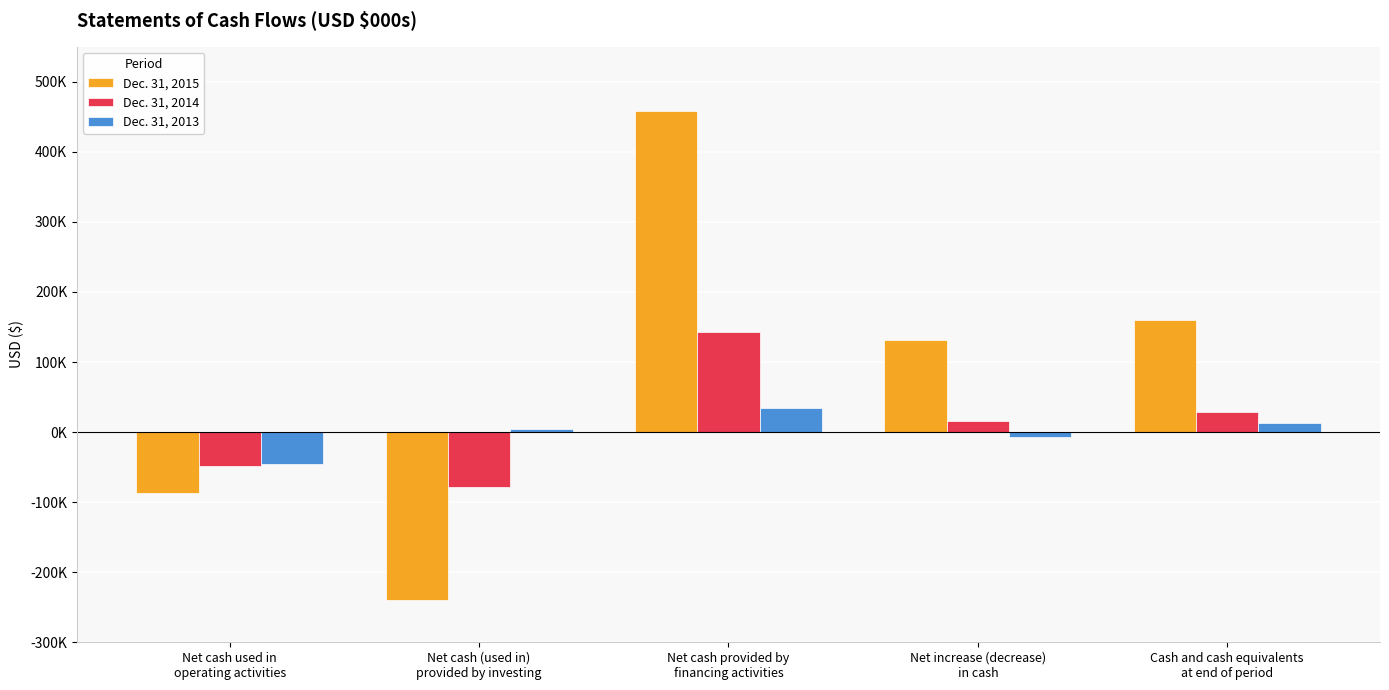

Which series has the widest spread of values?

Dec. 31, 2015